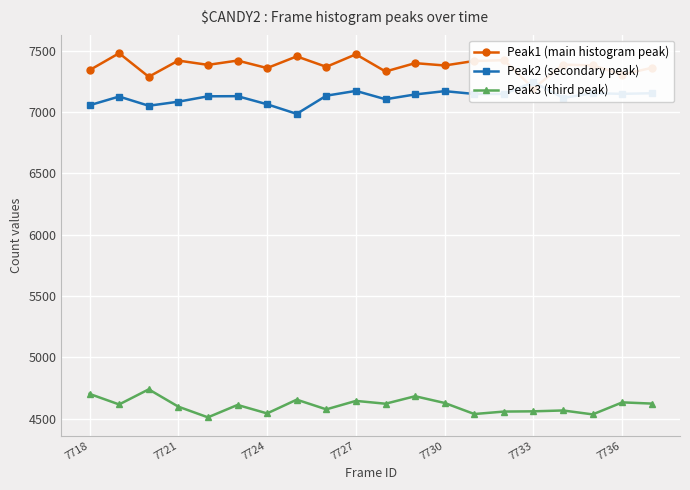

Reading left to right, what are all the values shown in this chart?

Peak1 (main histogram peak): 7340	7478	7286	7418	7383	7418	7357	7452	7367	7469	7329	7397	7378	7415	7421	7191	7385	7379	7304	7359
Peak2 (secondary peak): 7054	7125	7050	7083	7127	7128	7062	6984	7132	7171	7103	7142	7169	7146	7146	7242	7114	7152	7147	7152
Peak3 (third peak): 4703	4617	4740	4599	4512	4613	4544	4656	4577	4646	4623	4684	4629	4539	4559	4561	4568	4536	4634	4624